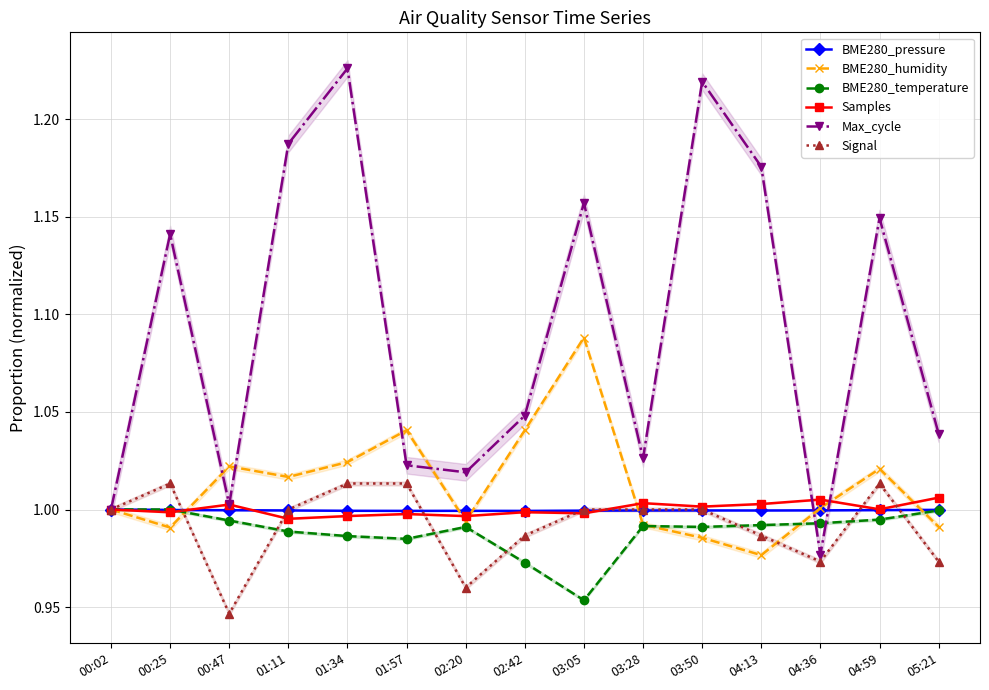

What are all the series names shown in the legend?

BME280_pressure, BME280_humidity, BME280_temperature, Samples, Max_cycle, Signal